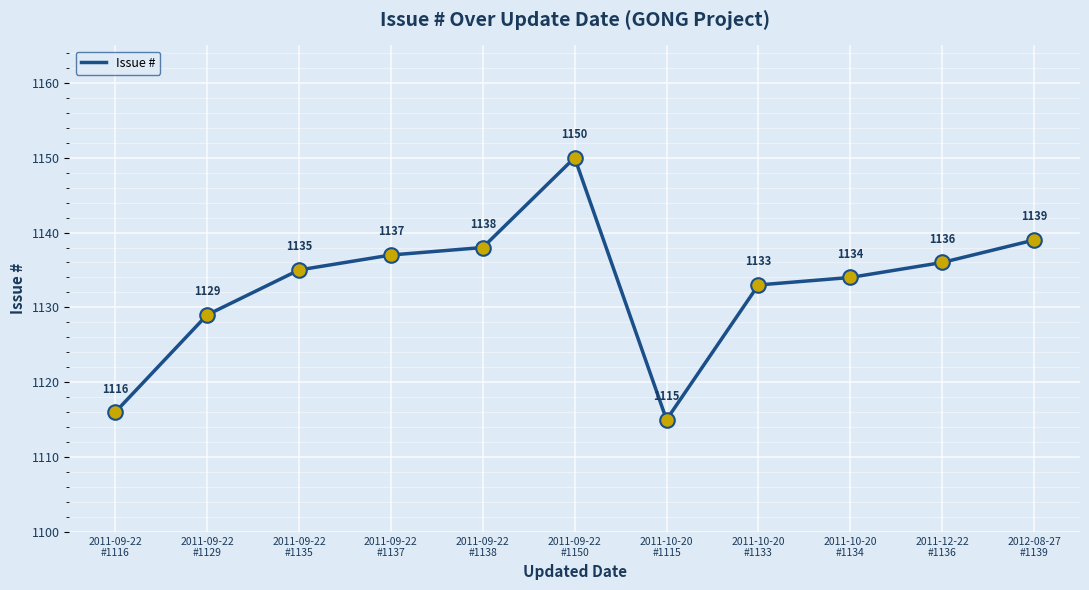

Approximately how many times larger is the value at 2011-10-20
#1115 compared to 2011-10-20
#1134?

1.0